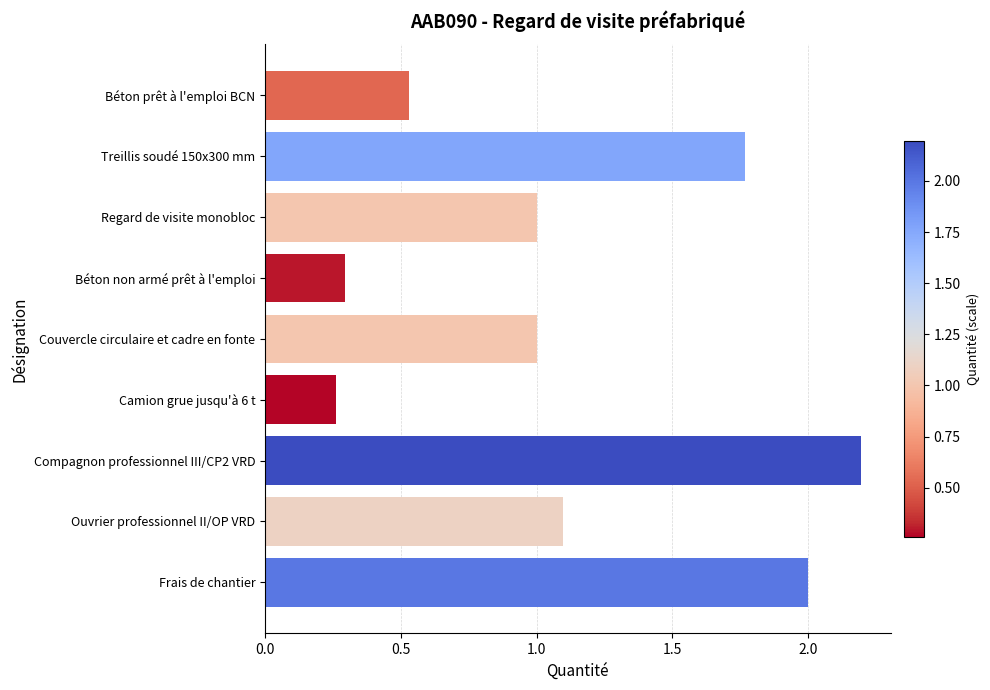

How many categories are shown in the chart?

9